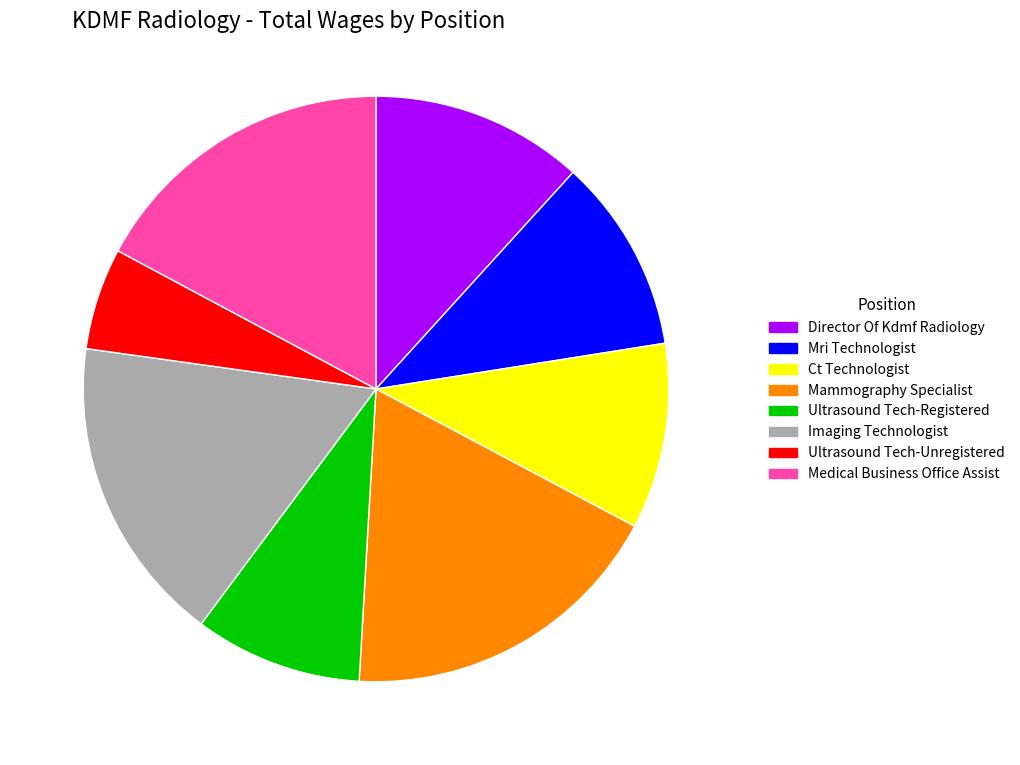

What is the smallest slice in the pie chart?

Ultrasound Tech-Unregistered